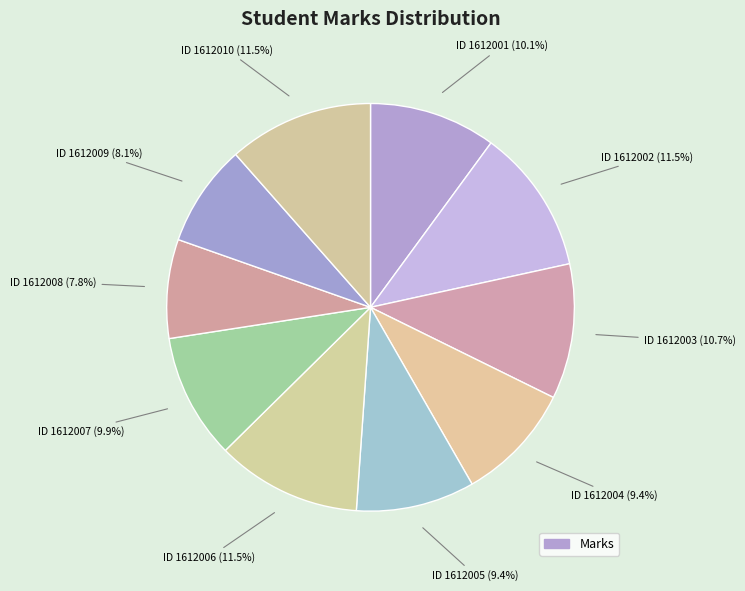

To the nearest percent, what is the average slice percentage?

10%